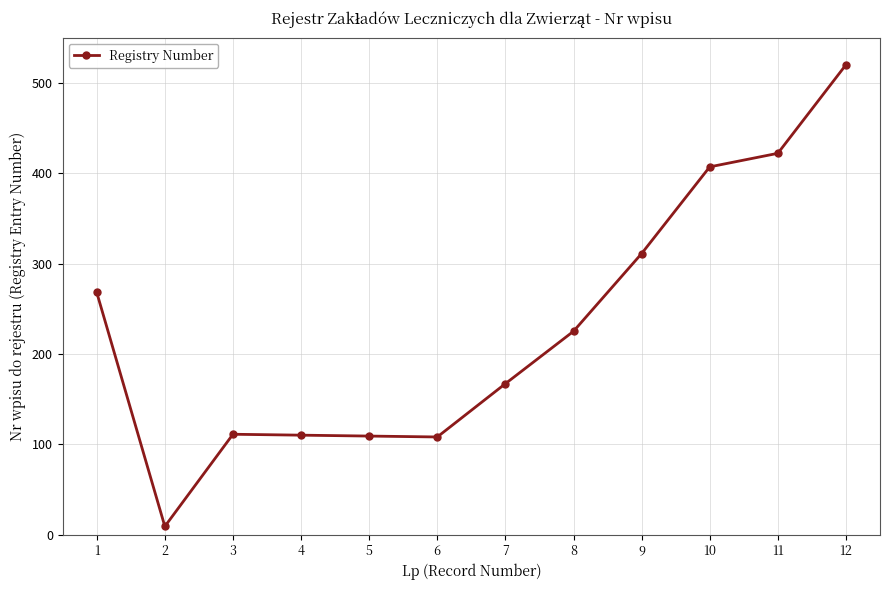

True or false: the data has more than 0 interior local peaks.

True